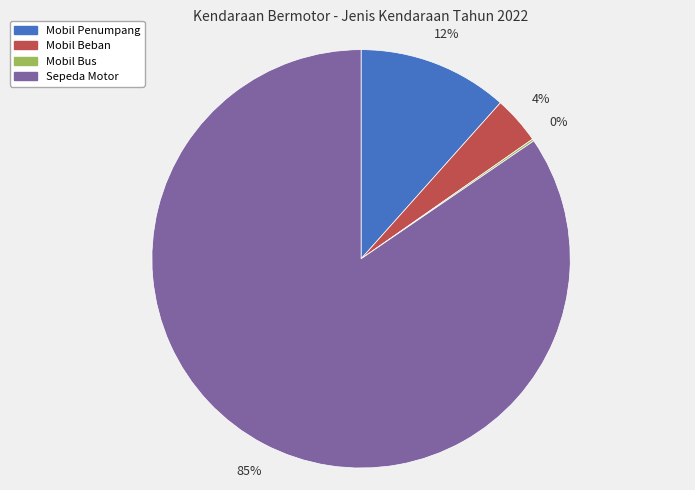

Which category has the biggest portion of the pie?

Sepeda Motor